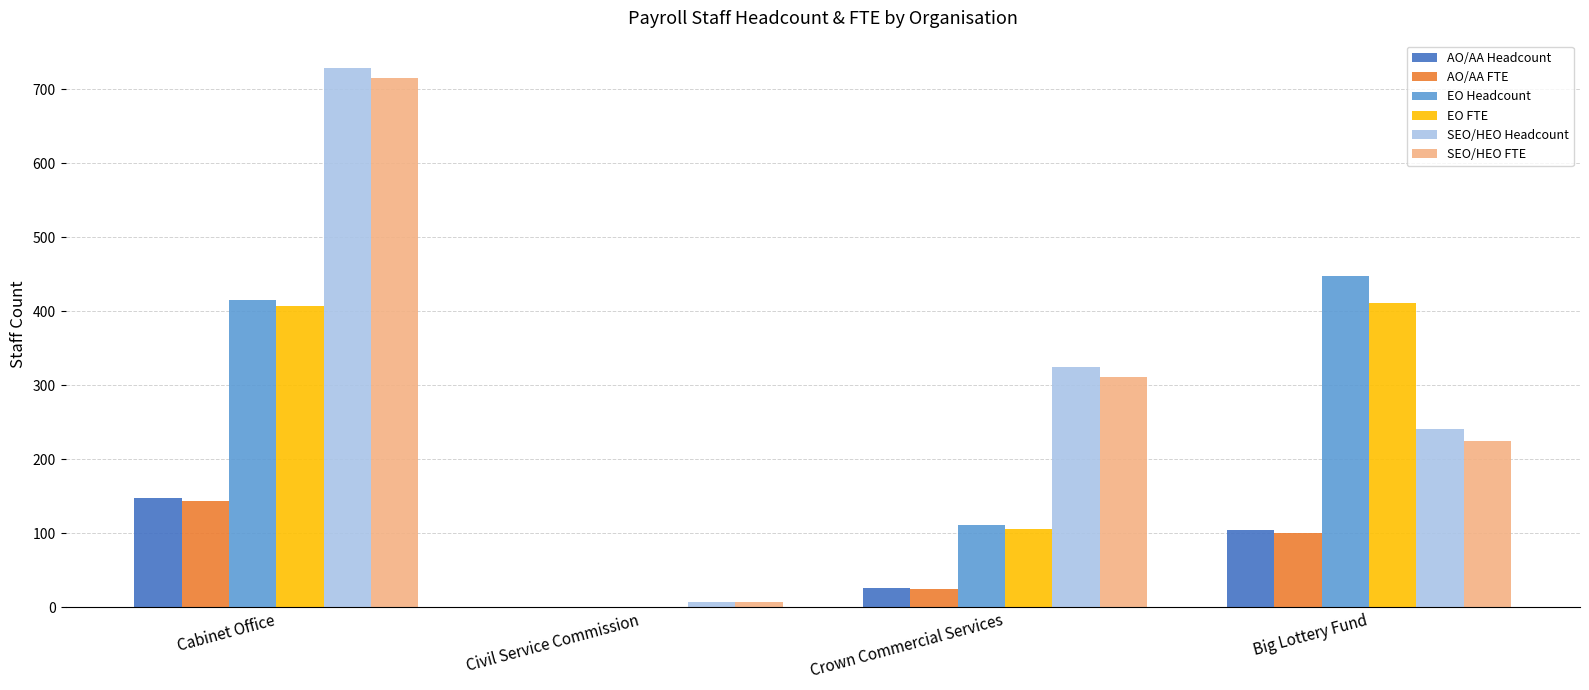

Reading left to right, extract all data points from this chart.

AO/AA Headcount: Cabinet Office=148.0	Civil Service Commission=1.0	Crown Commercial Services=26.0	Big Lottery Fund=105.0
AO/AA FTE: Cabinet Office=144.0	Civil Service Commission=0.6	Crown Commercial Services=24.3	Big Lottery Fund=100.0
EO Headcount: Cabinet Office=415.0	Civil Service Commission=1.0	Crown Commercial Services=111.0	Big Lottery Fund=447.0
EO FTE: Cabinet Office=407.6	Civil Service Commission=1.0	Crown Commercial Services=105.9	Big Lottery Fund=411.0
SEO/HEO Headcount: Cabinet Office=729.0	Civil Service Commission=7.0	Crown Commercial Services=324.0	Big Lottery Fund=241.0
SEO/HEO FTE: Cabinet Office=715.7	Civil Service Commission=6.6	Crown Commercial Services=311.4	Big Lottery Fund=225.0